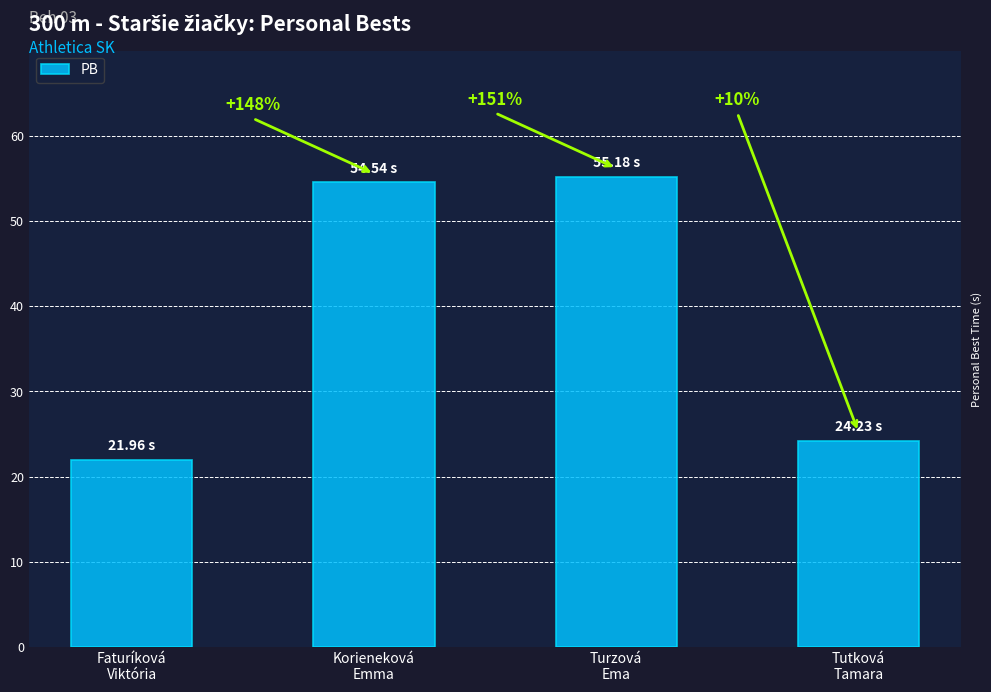

Are the bars horizontal?

No